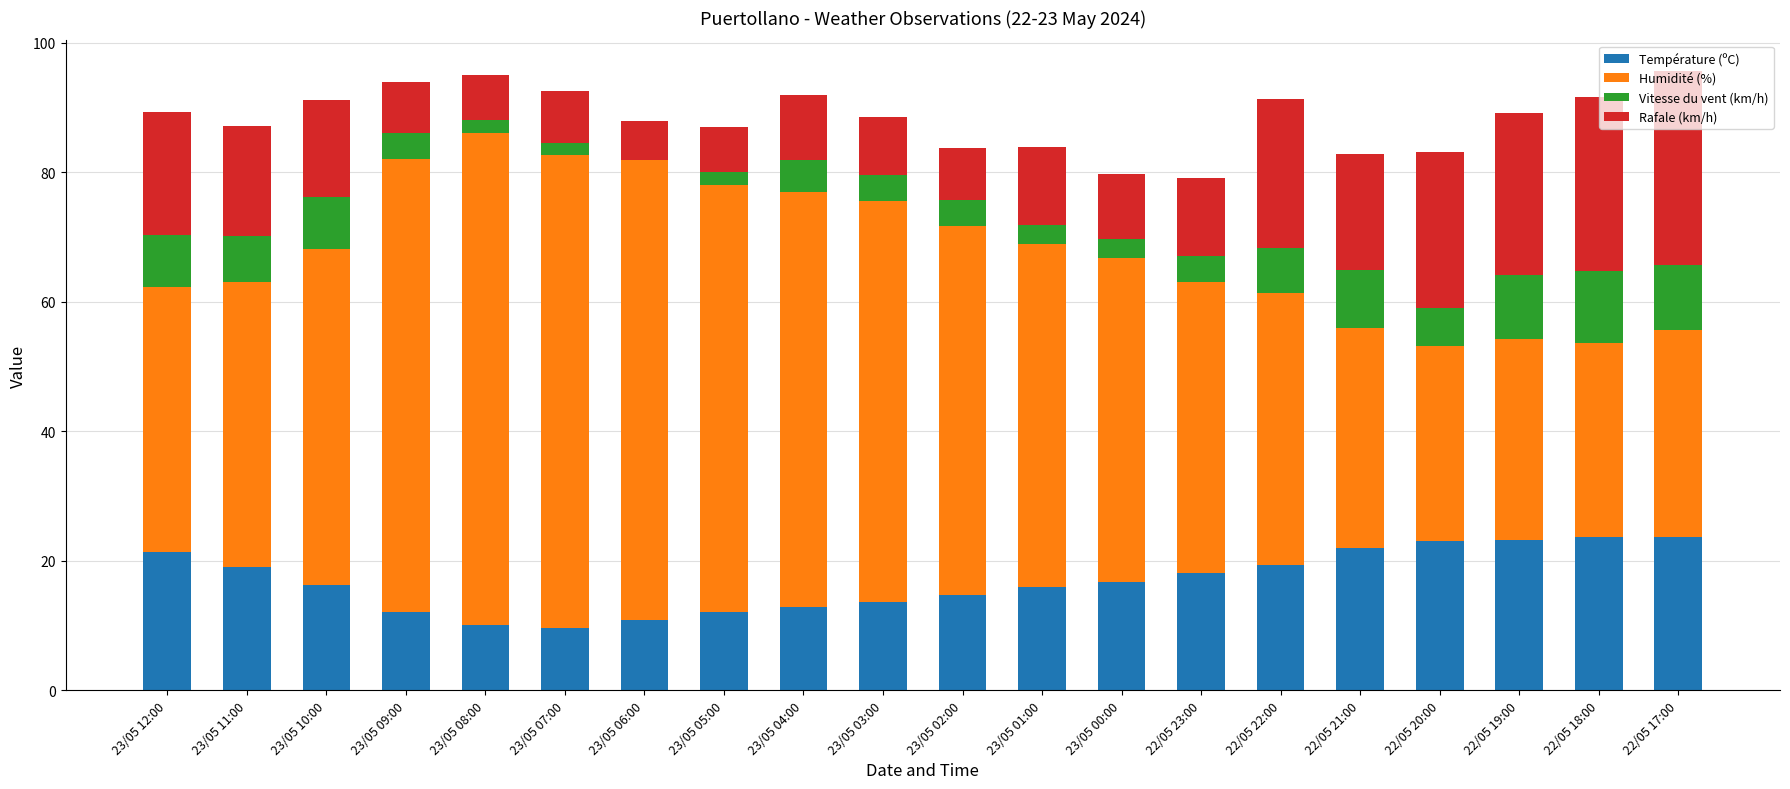

What is the total value across all series at 22/05 23:00?

79.1